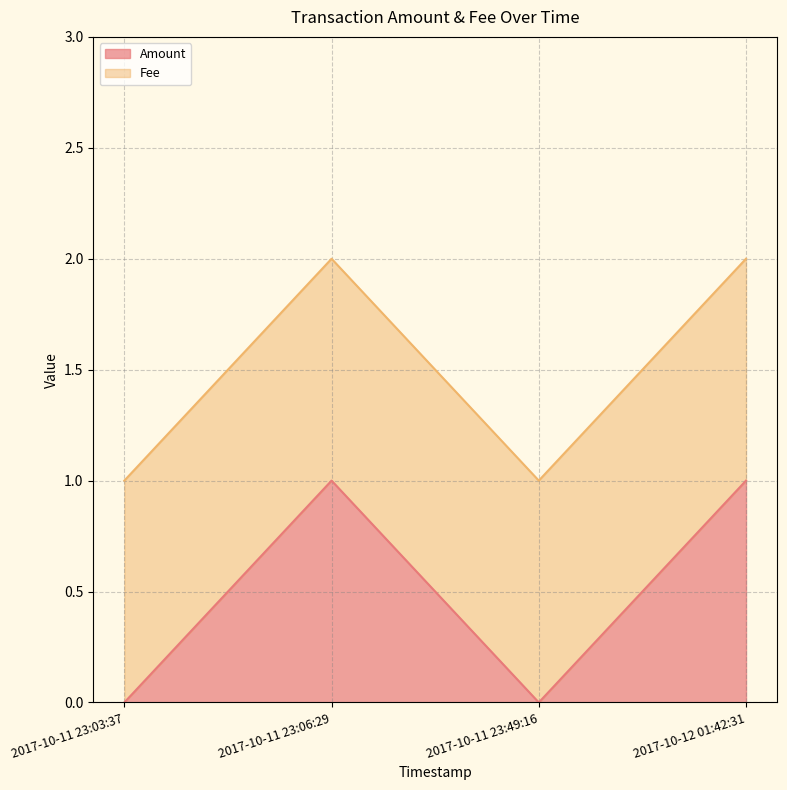

Which category has the lowest value across all series?

2017-10-11 23:03:37